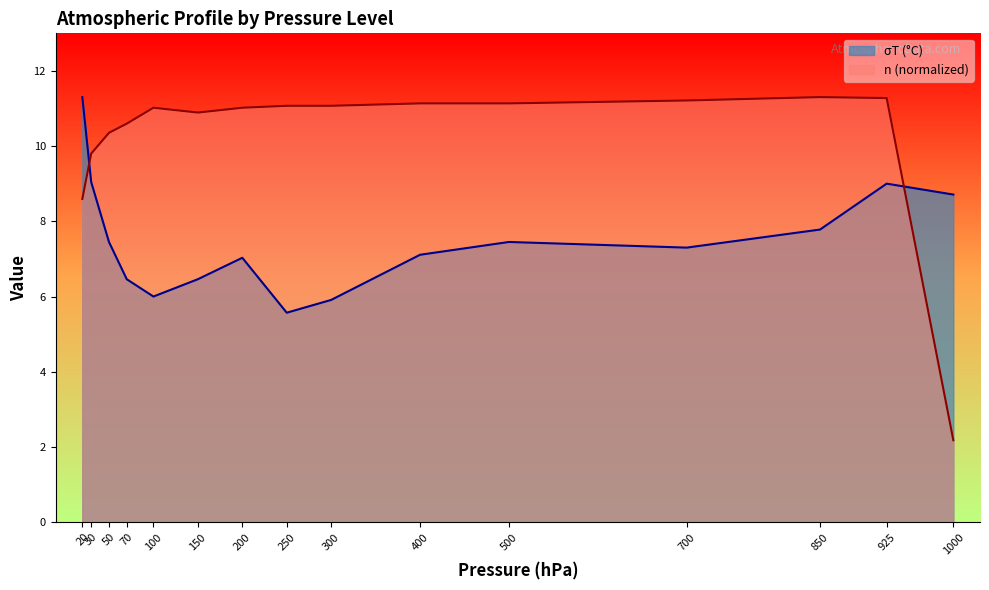

Reading right to left, transcribe all the data shown in this chart.

sigma_T: 1000=8.7	925=9.0	850=7.8	700=7.3	500=7.5	400=7.1	300=5.9	250=5.6	200=7.0	150=6.5	100=6.0	70=6.5	50=7.5	30=9.0	20=11.3
n: 1000=2.2	925=11.3	850=11.3	700=11.2	500=11.1	400=11.1	300=11.1	250=11.1	200=11.0	150=10.9	100=11.0	70=10.6	50=10.4	30=9.8	20=8.6